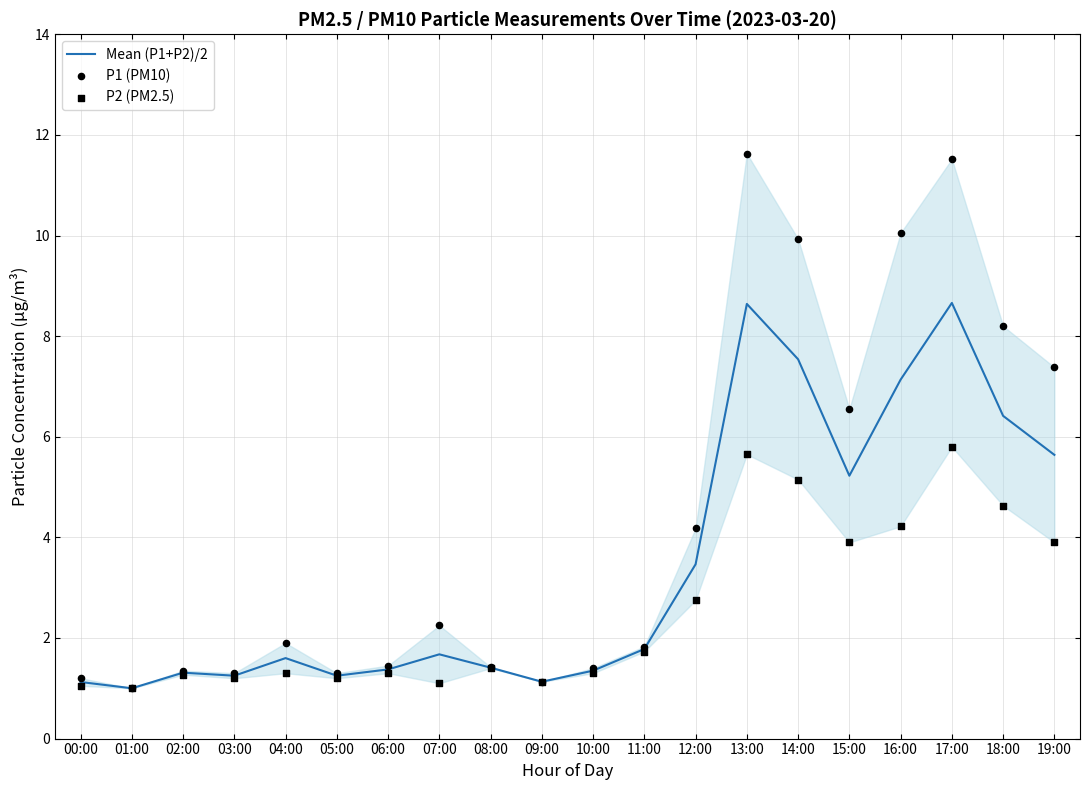

At which category is the sum across all series the highest?

17:00